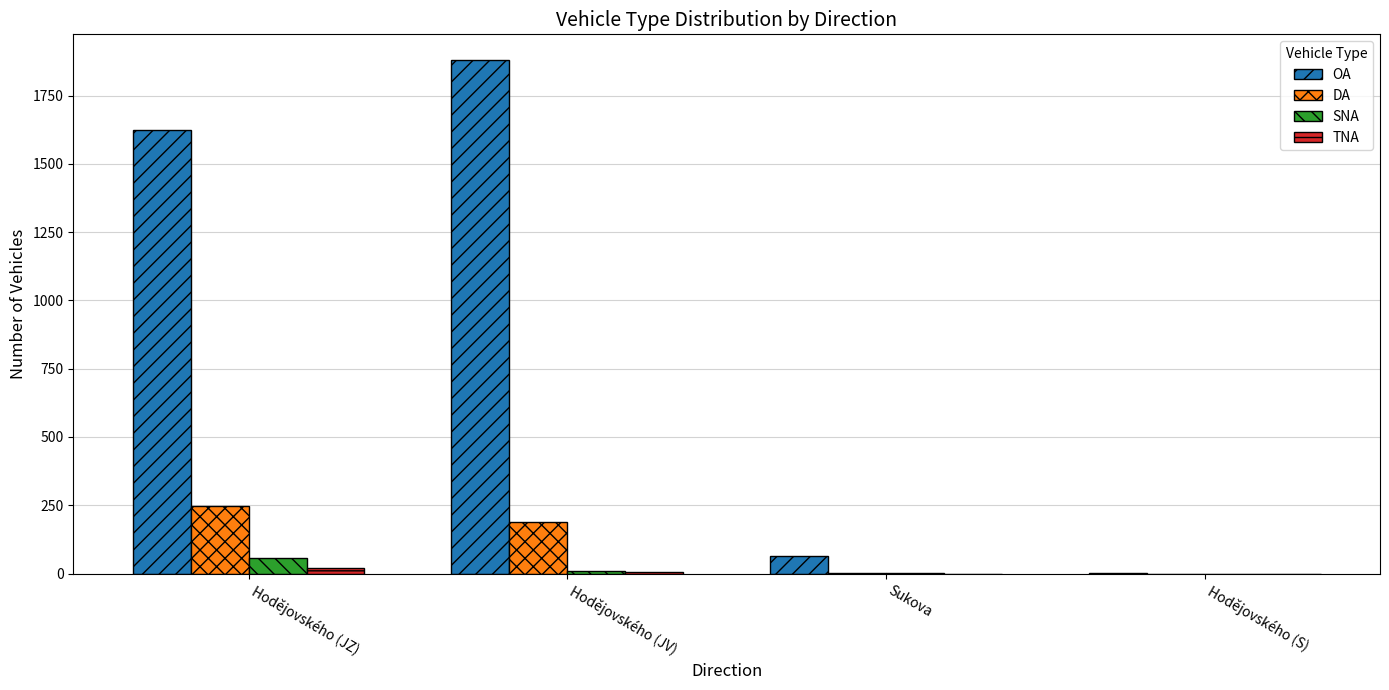

Which series changed the most between Hodějovského (JZ) and Hodějovského (S)?

OA